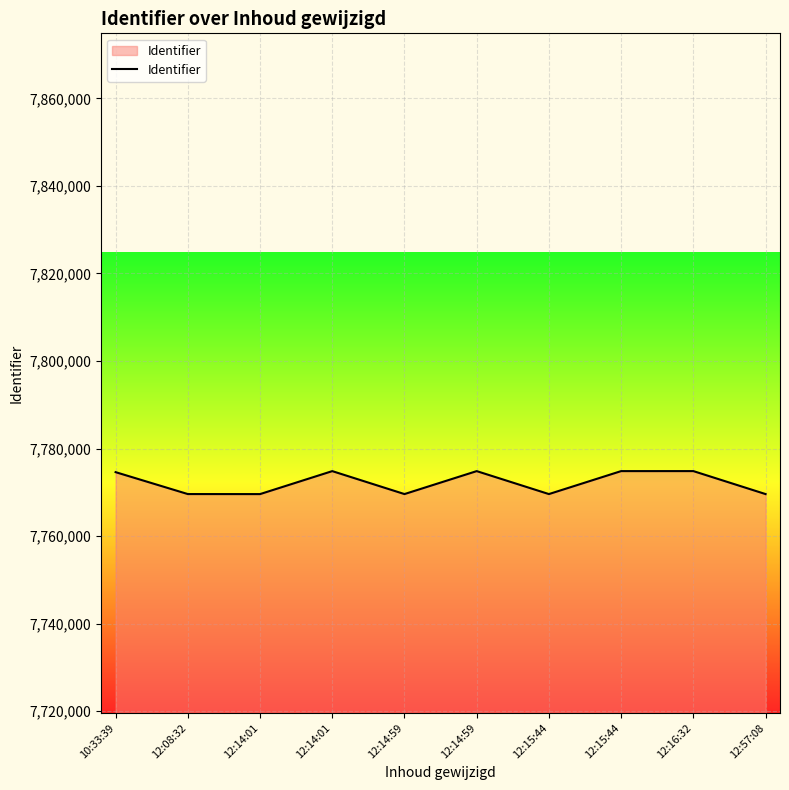

What is the change in value from 12:14:01 to 12:14:59?

+2